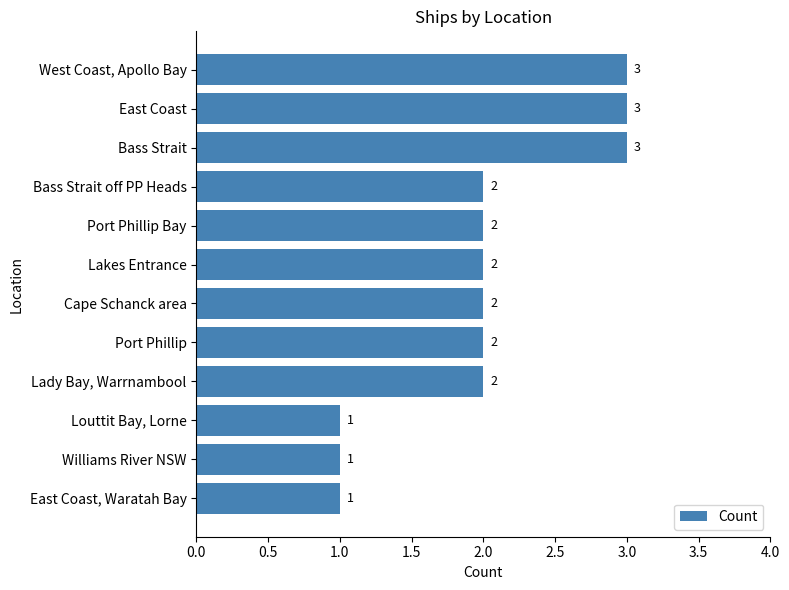

How many values are between 2 and 3?

9